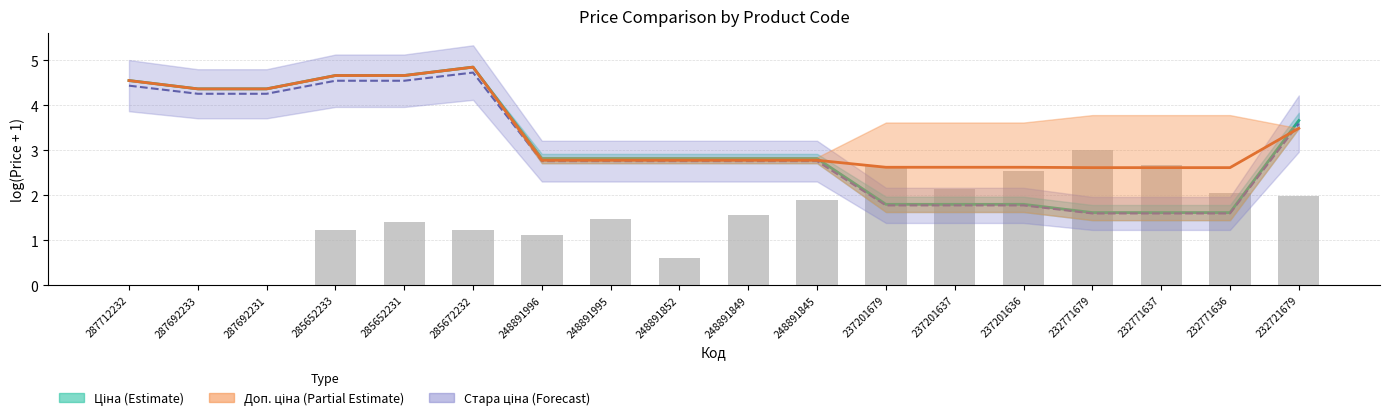

Between 248891995 and 287712232, which is larger?

287712232